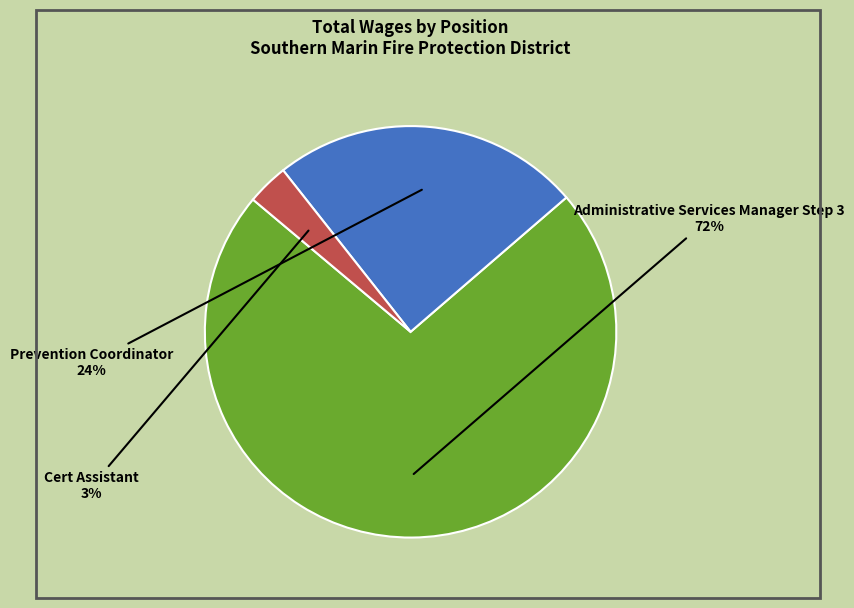

Which category has the biggest portion of the pie?

Administrative Services Manager Step 3